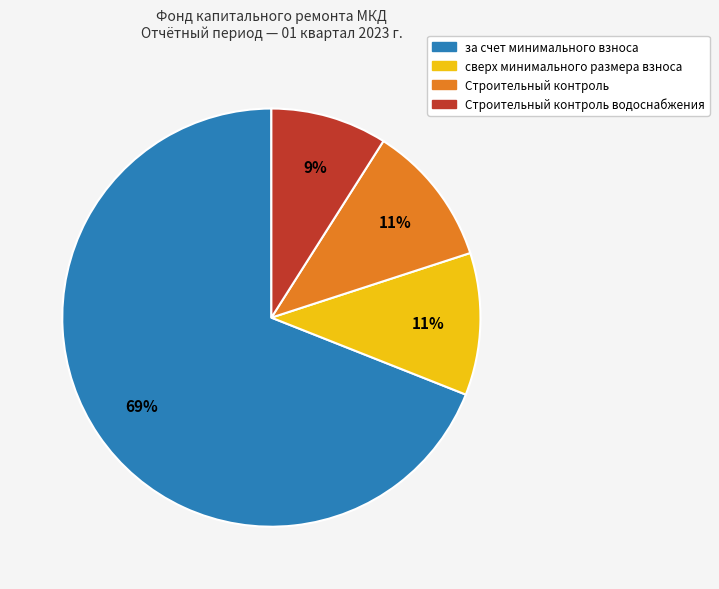

Does any single category account for the majority?

Yes